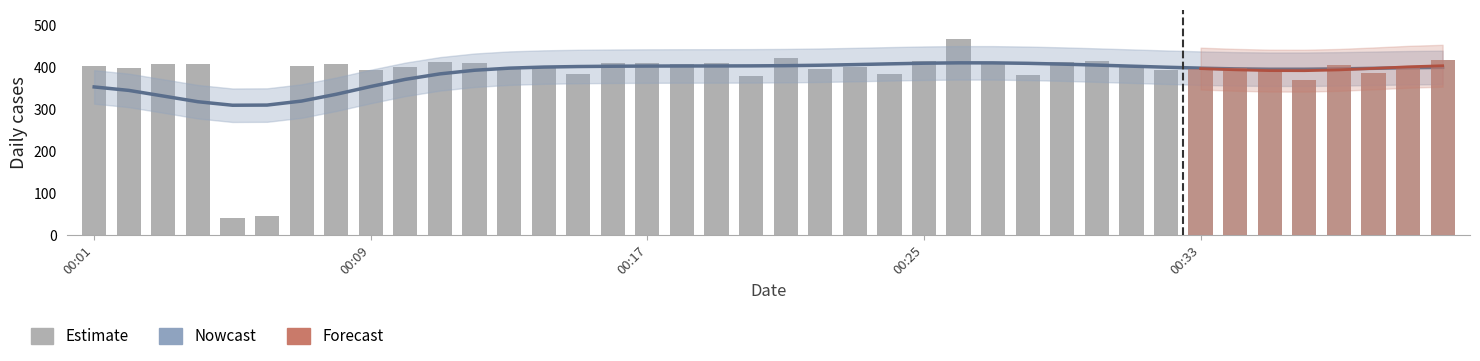

Are the bars horizontal?

No